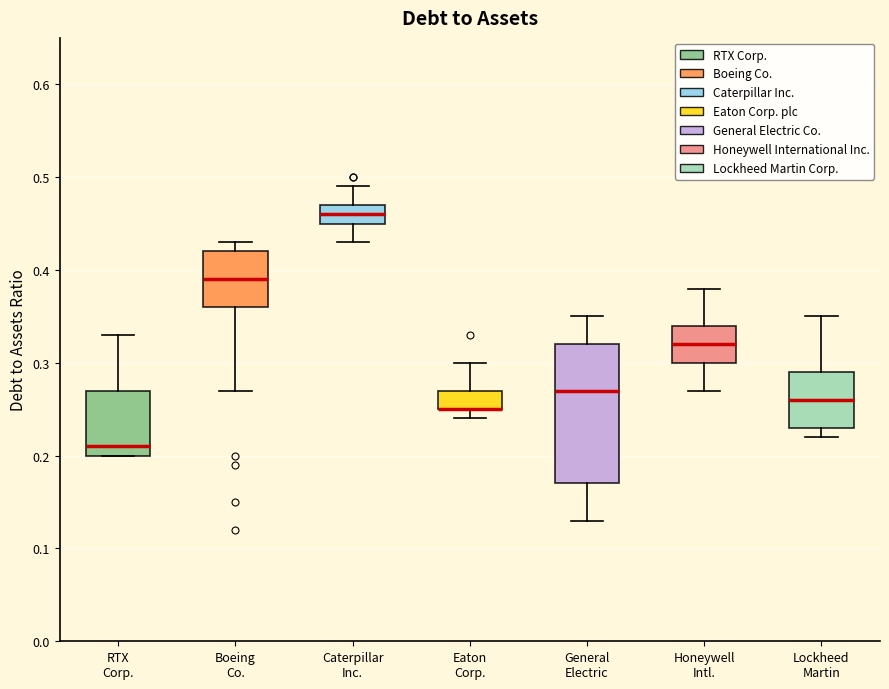

Reading left to right, read every box against the y-axis: the position of its median line, the range the box covers, and the ends of its whiskers. The values are not printed on the chart, so give them approximately, as read against the axis.

RTX Corp.: median 0.21, box 0.20 to 0.27, whiskers 0.20 to 0.33
Boeing Co.: median 0.39, box 0.36 to 0.42, whiskers 0.27 to 0.43
Caterpillar Inc.: median 0.46, box 0.45 to 0.47, whiskers 0.43 to 0.49
Eaton Corp.: median 0.25 (drawn on the box's lower edge), box 0.25 to 0.27, whiskers 0.24 to 0.30
General Electric: median 0.27, box 0.17 to 0.32, whiskers 0.13 to 0.35
Honeywell Intl.: median 0.32, box 0.30 to 0.34, whiskers 0.27 to 0.38
Lockheed Martin: median 0.26, box 0.23 to 0.29, whiskers 0.22 to 0.35